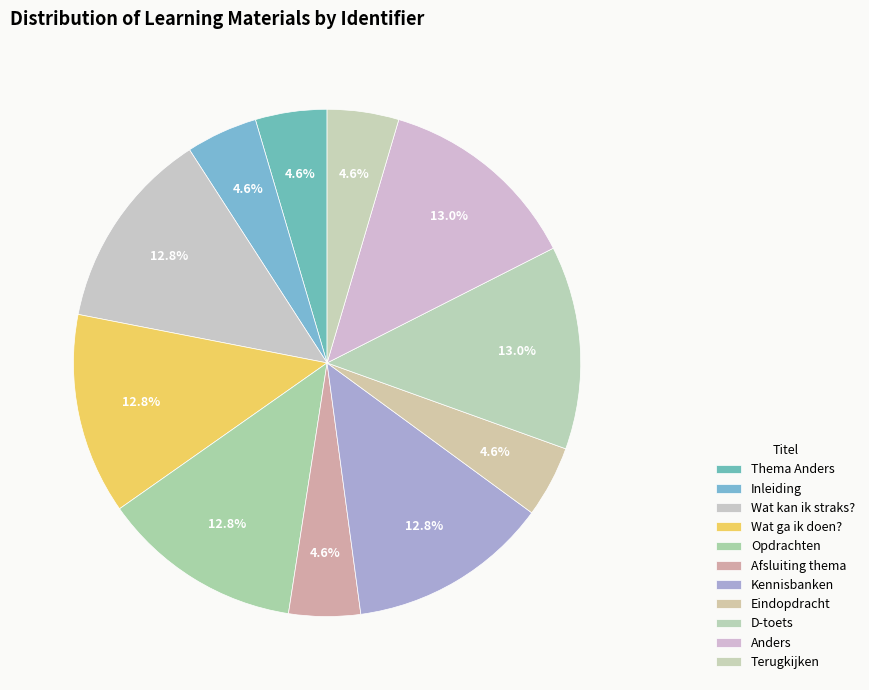

How many segments does this pie chart have?

11